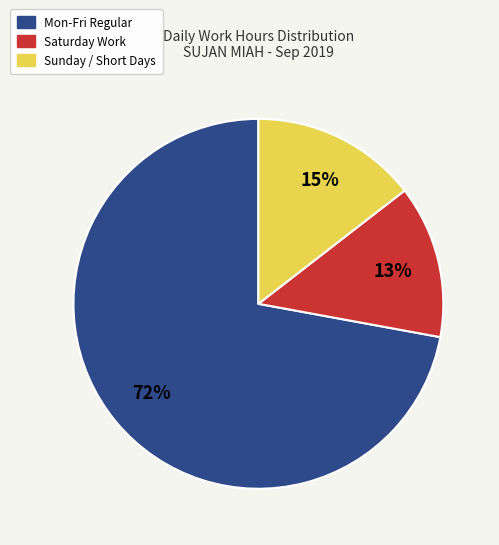

To the nearest percent, what portion does Sunday / Short Days represent?

15%